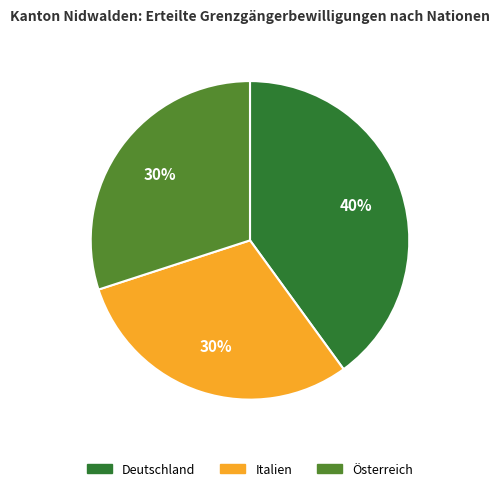

What is the ratio of the value at Deutschland to the value at Österreich?

1.3